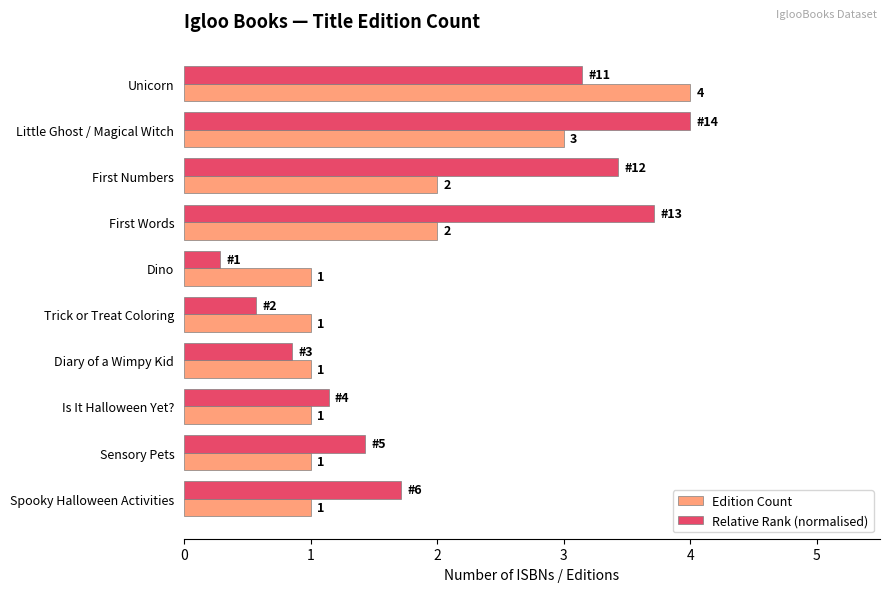

What is the minimum value for Edition Count?

1.0